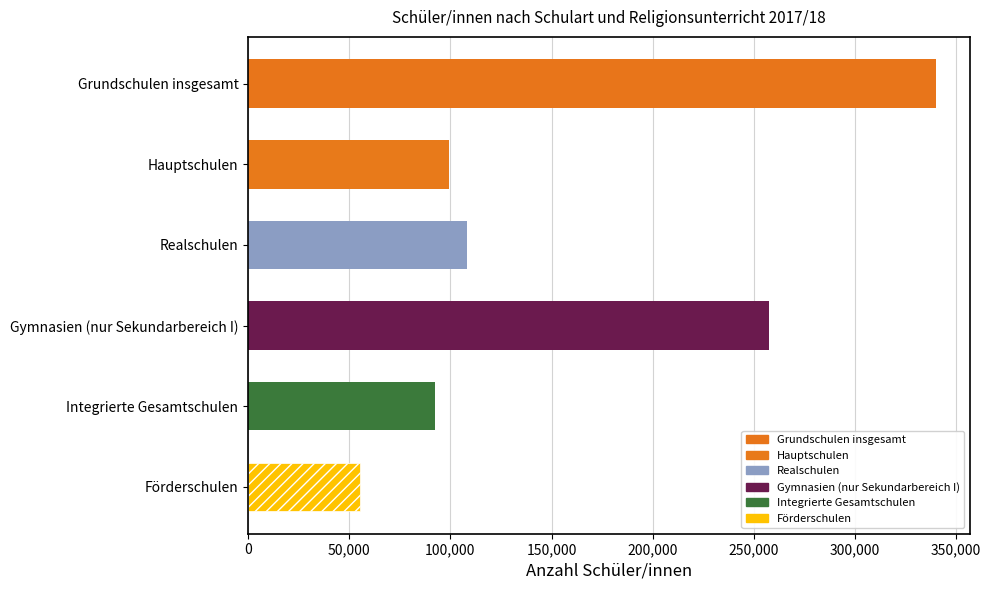

What is the label of the 6th bar from the bottom?

Grundschulen insgesamt